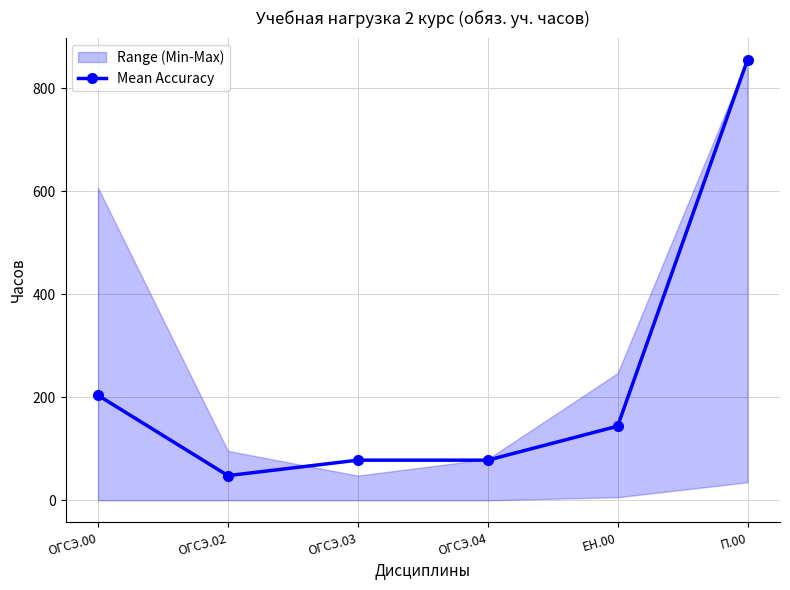

List the labels in order of value, largest first.

П.00, ОГСЭ.00, ЕН.00, ОГСЭ.03, ОГСЭ.04, ОГСЭ.02